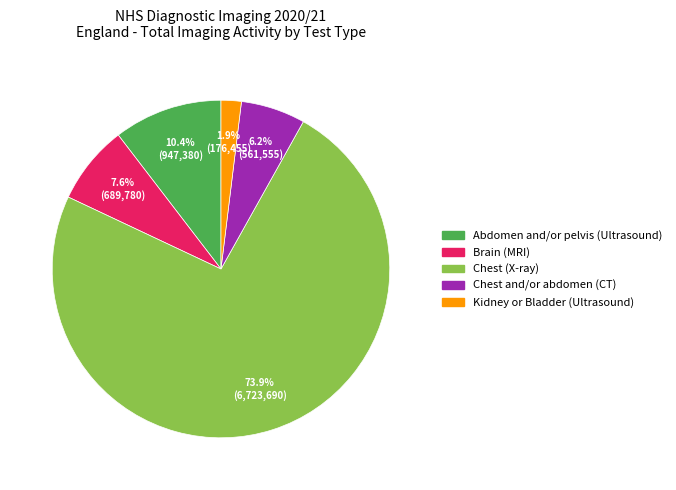

What is the majority slice?

Chest (X-ray)